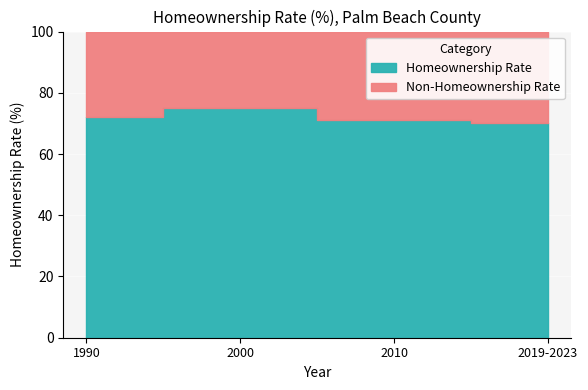

Where is the data nearest to the value 72?

1990